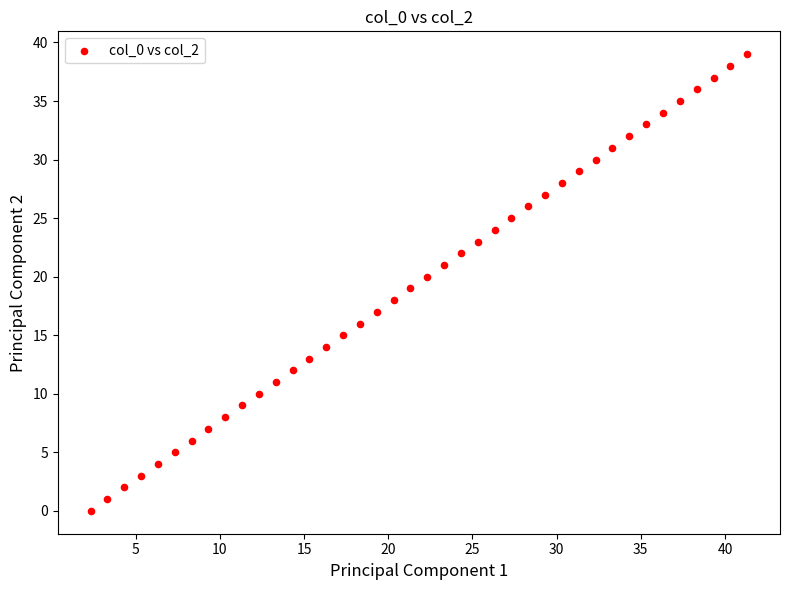

What is the range of Y values (max minus min)?

39